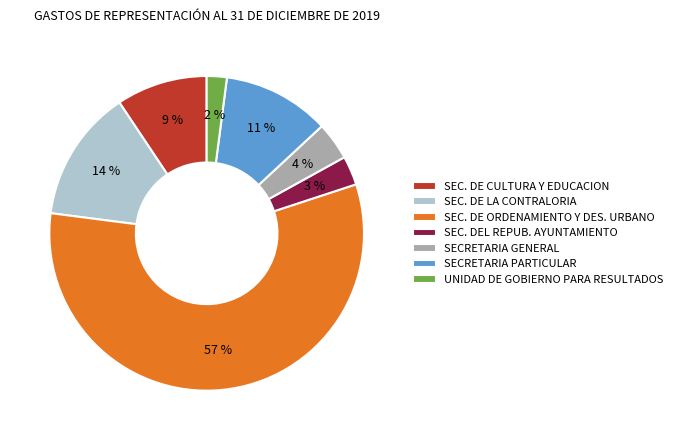

True or false: SEC. DE CULTURA Y EDUCACION accounts for 9% of the total.

True